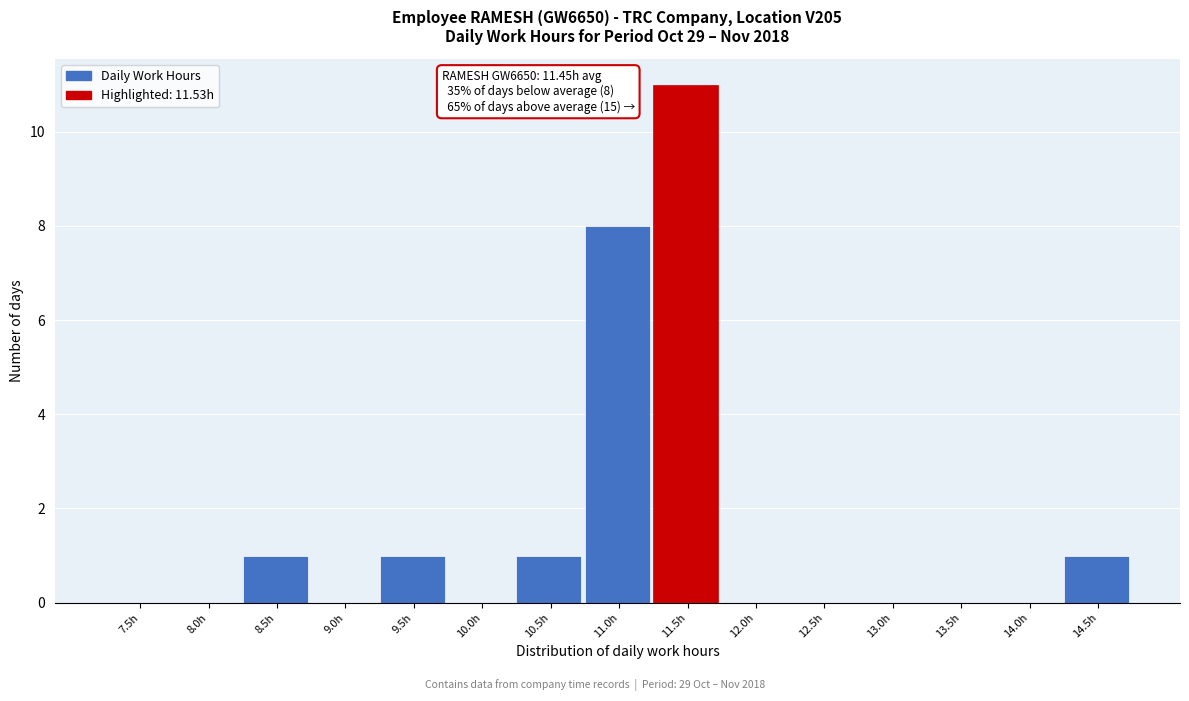

Reading left to right, list all the values displayed in this chart.

7.5h=0	8.0h=0	8.5h=1	9.0h=0	9.5h=1	10.0h=0	10.5h=1	11.0h=8	11.5h=11	12.0h=0	12.5h=0	13.0h=0	13.5h=0	14.0h=0	14.5h=1